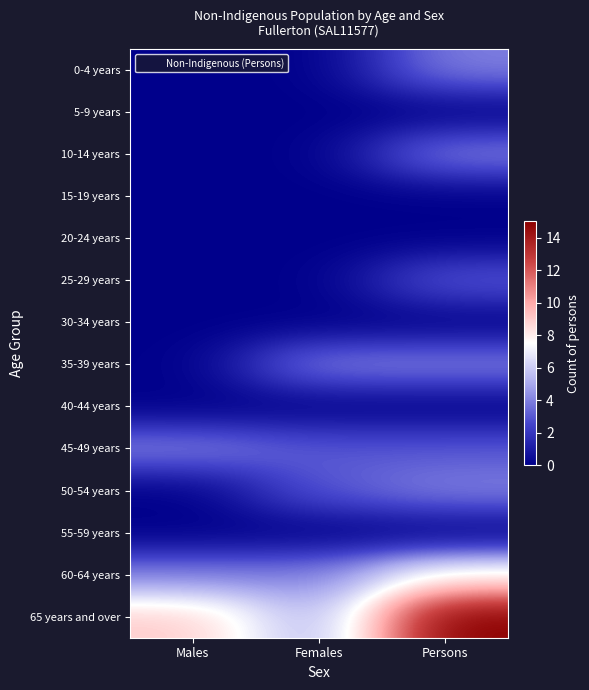

Reading left to right, list all the values displayed in this chart.

0-4 years: Males=0	Females=0	Persons=4
5-9 years: Males=0	Females=0	Persons=0
10-14 years: Males=0	Females=0	Persons=4
15-19 years: Males=0	Females=0	Persons=0
20-24 years: Males=0	Females=0	Persons=0
25-29 years: Males=0	Females=0	Persons=3
30-34 years: Males=0	Females=0	Persons=0
35-39 years: Males=0	Females=4	Persons=4
40-44 years: Males=0	Females=0	Persons=0
45-49 years: Males=4	Females=3	Persons=3
50-54 years: Males=0	Females=3	Persons=4
55-59 years: Males=0	Females=0	Persons=0
60-64 years: Males=4	Females=4	Persons=8
65 years and over: Males=9	Females=5	Persons=15